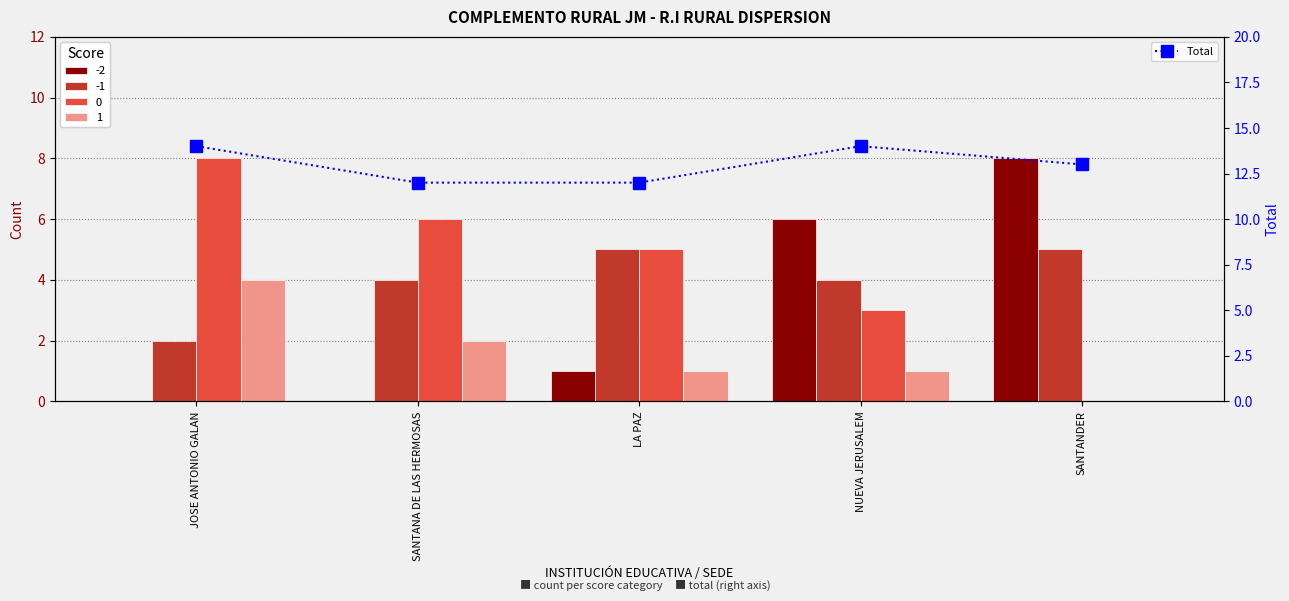

What position from the left is SANTANDER?

5